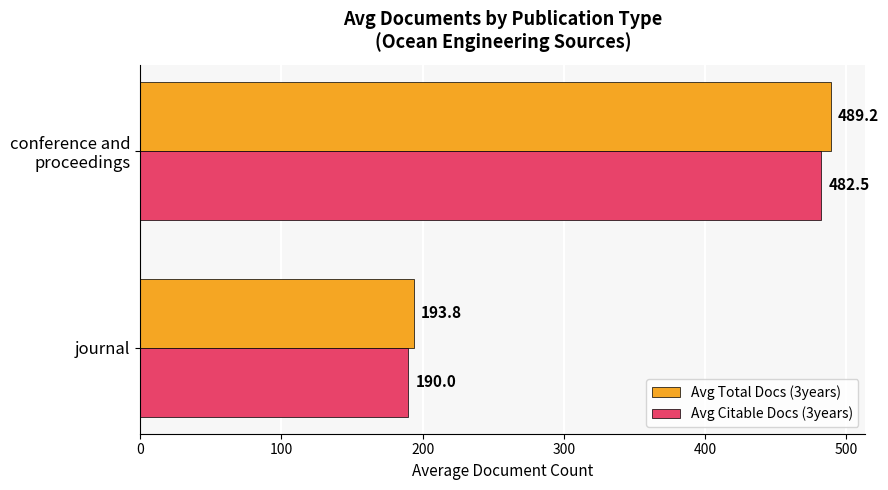

Is it true that Avg Total Docs (3years) equals 193.8 at journal?

True